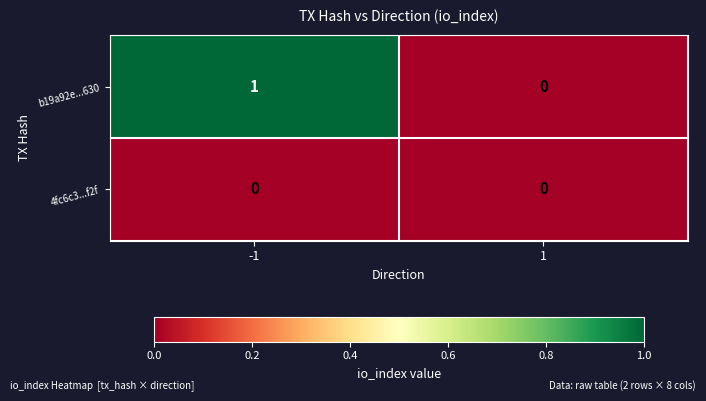

What is the greatest value displayed?

1